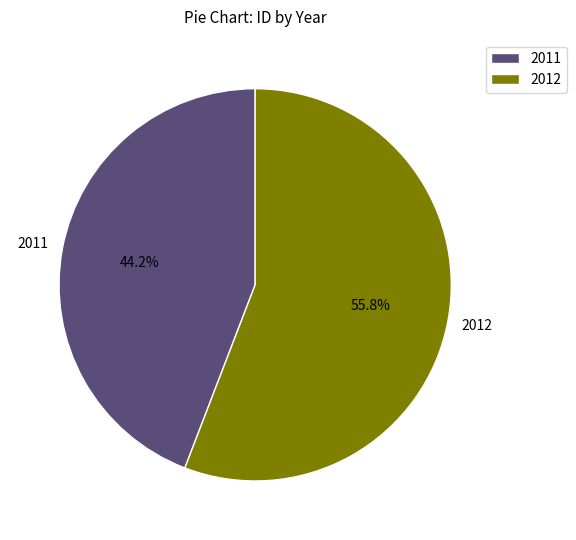

Combined, do 2011 and 2012 account for over 50%?

Yes